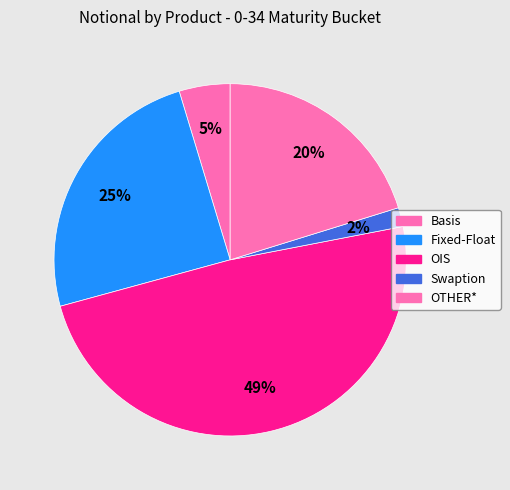

How many slices are in this pie chart?

5